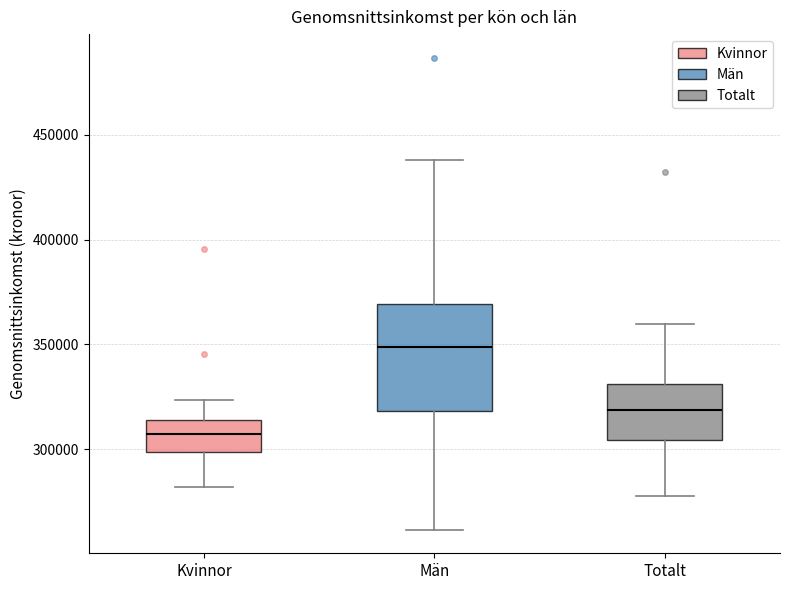

Which box has the highest median line?

Män